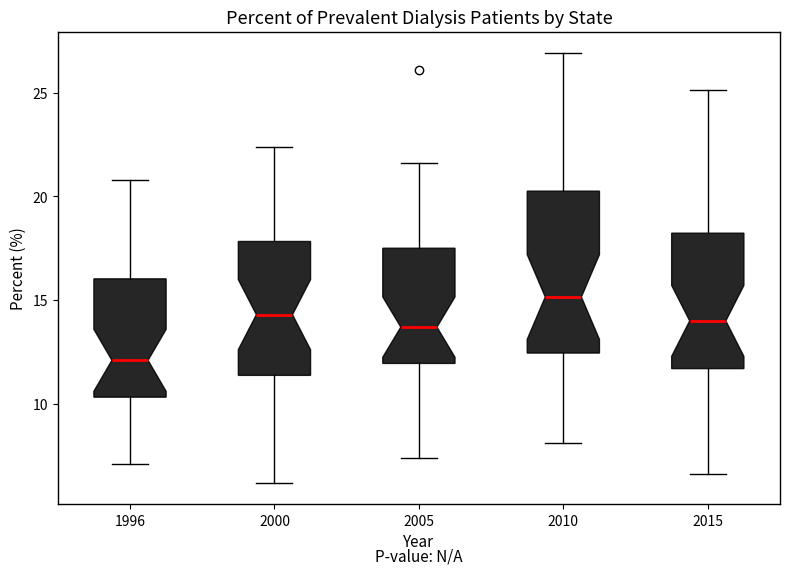

Comparing the boxes themselves (not the whiskers), which one is the tallest?

2010